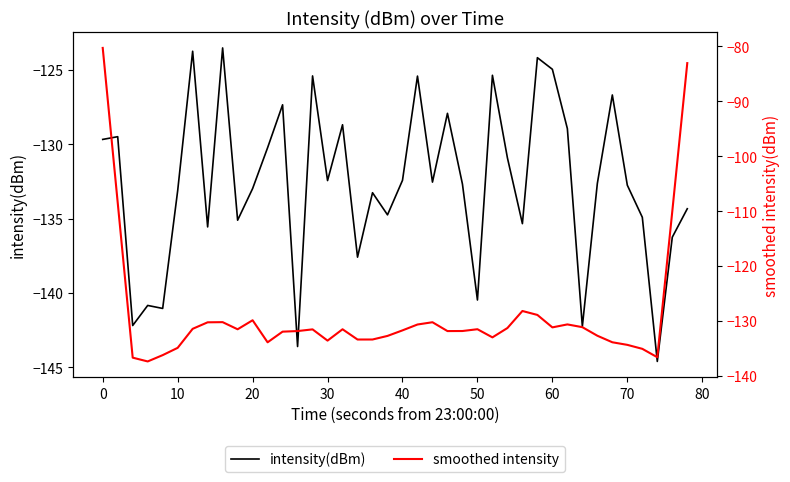

In smoothed intensity, how many points are lower than both neighbors (excluding endpoints)?

9